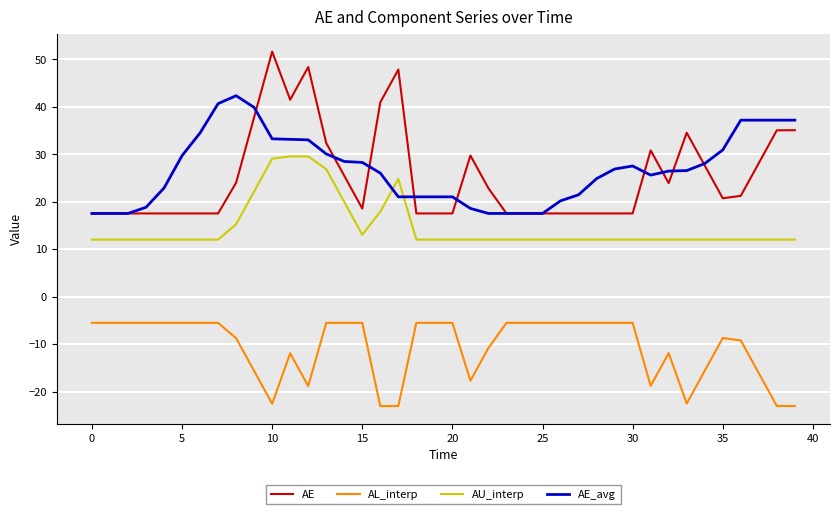

Which series has the widest spread of values?

AE